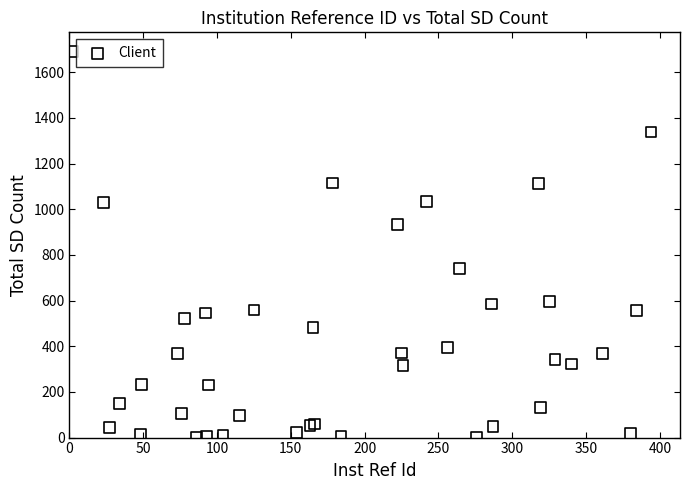

What Y value in the scatter plot is closest to 845?

932